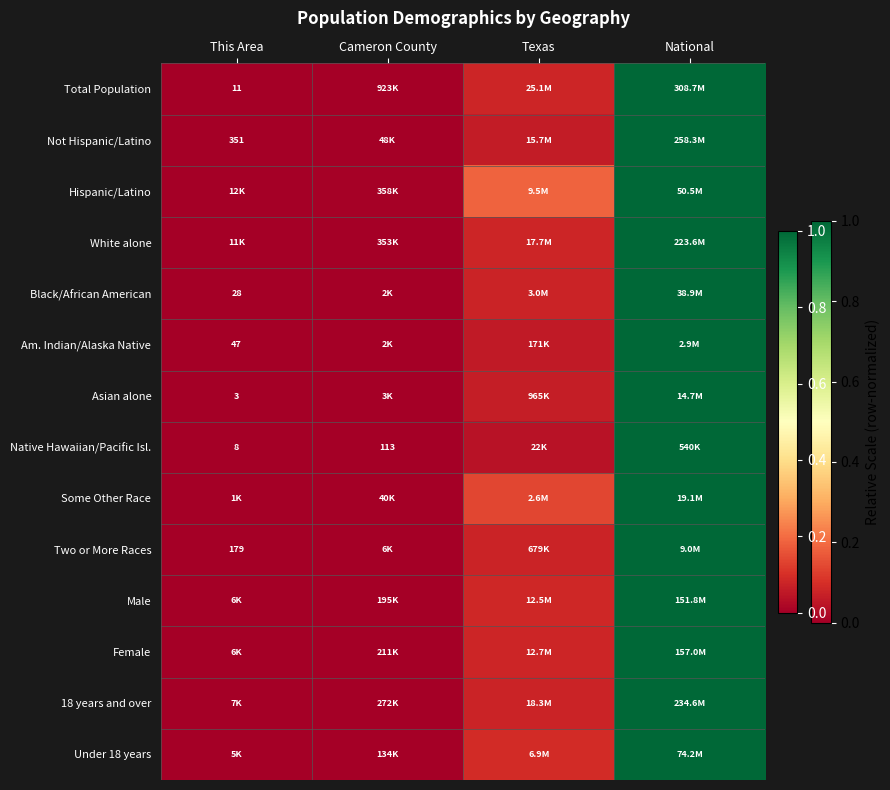

True or false: Native Hawaiian/Pacific Isl. has a value of 0.0 at Cameron County.

True